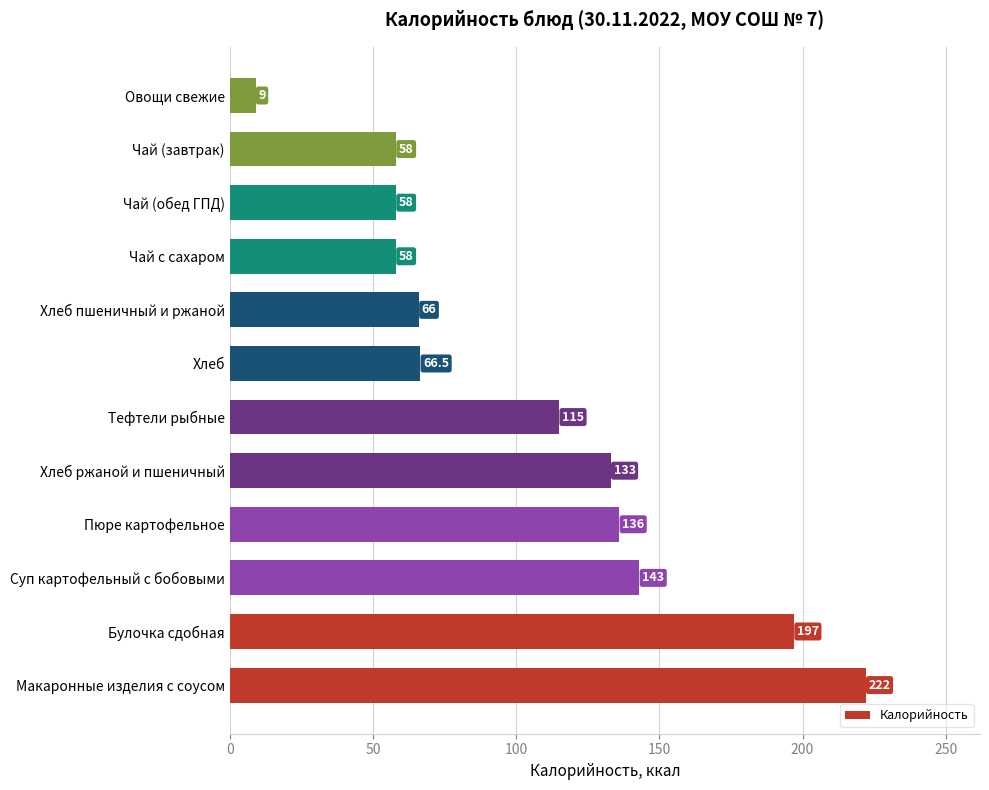

Which label corresponds to the smallest value in the chart?

Овощи свежие